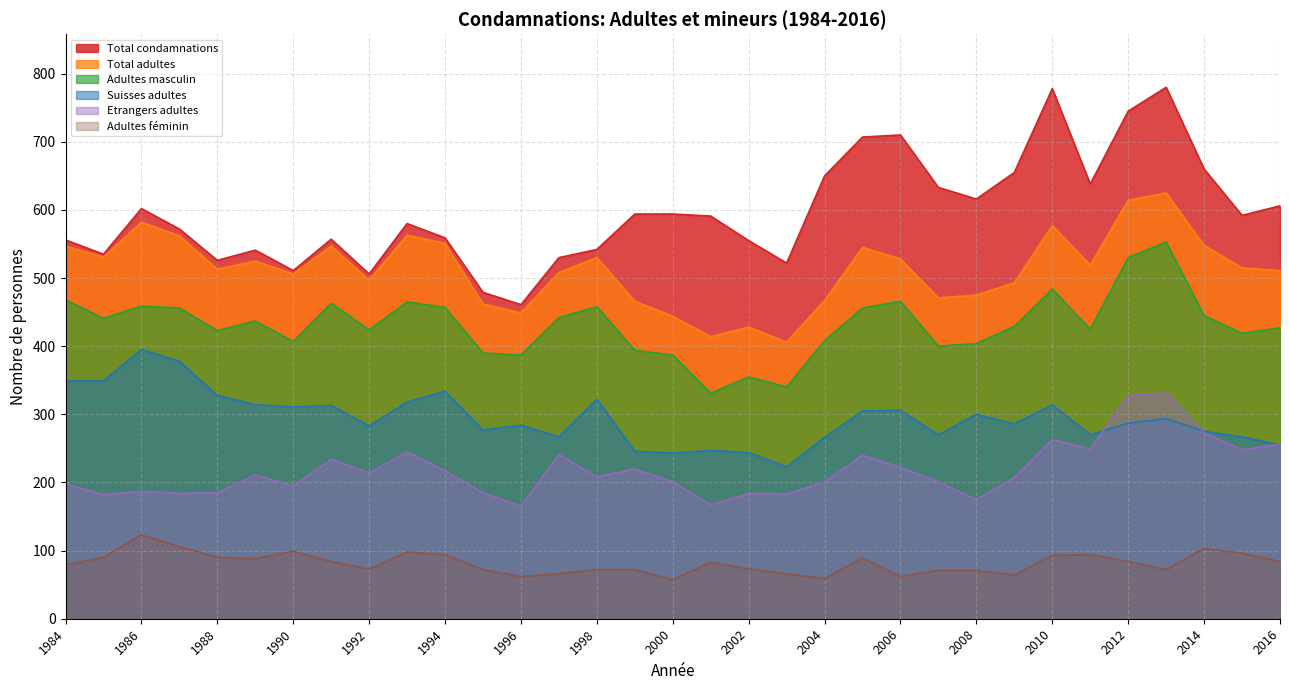

Is it true that Adultes masculin equals 181 at 2005?

False